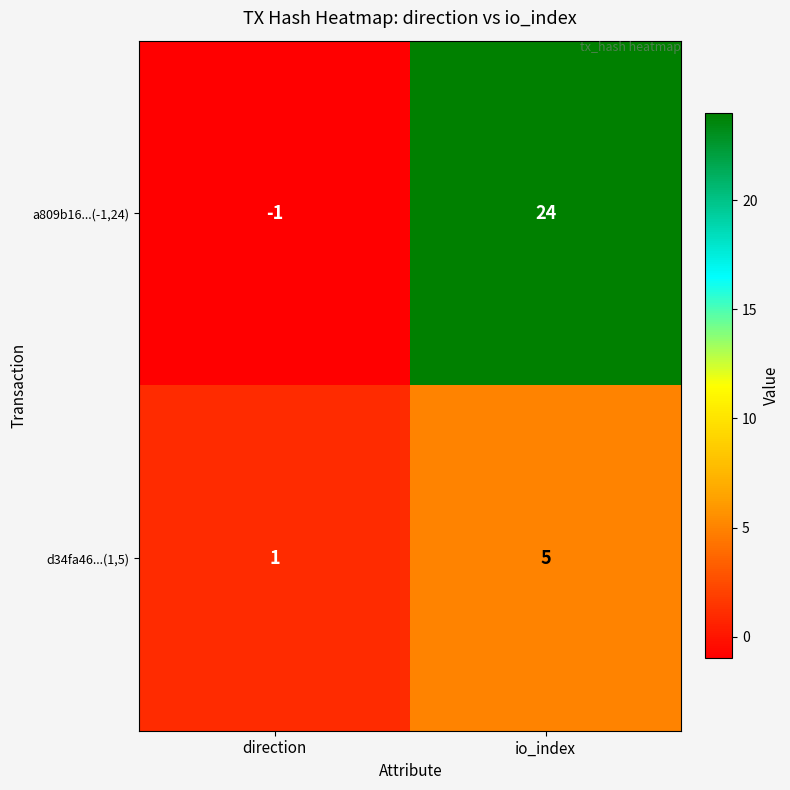

What is the difference between the d34fa46...(1,5) values at io_index and direction?

4